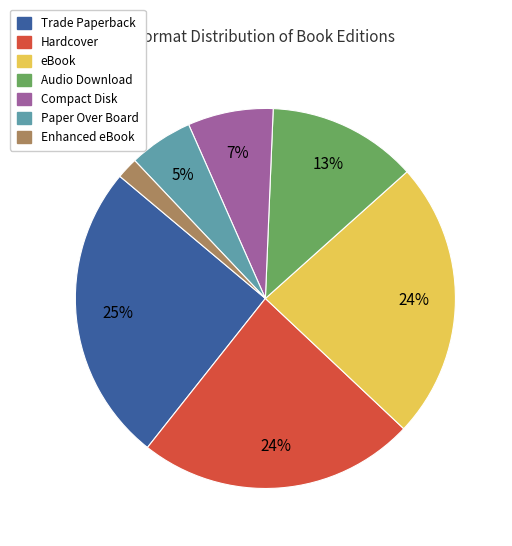

Which has a higher value, Trade Paperback or eBook?

Trade Paperback